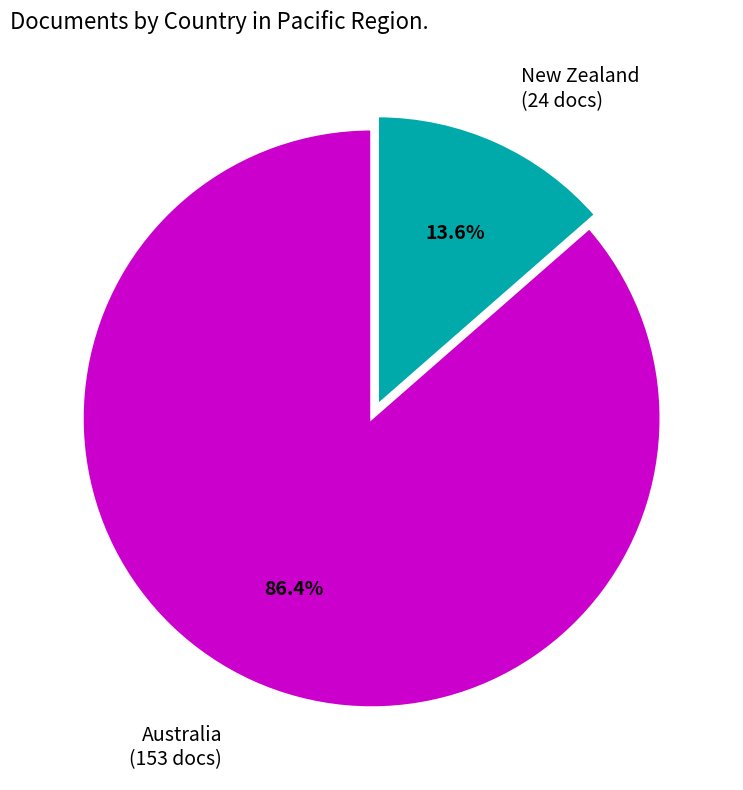

Is it true that Australia is 86% of the pie?

True